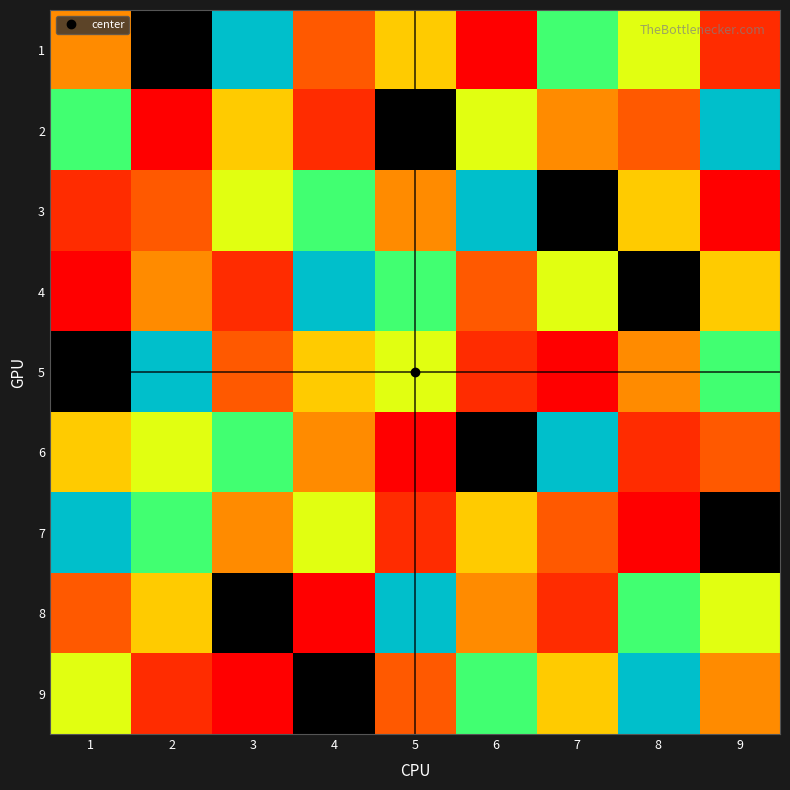

How many categories are shown in the chart?

9